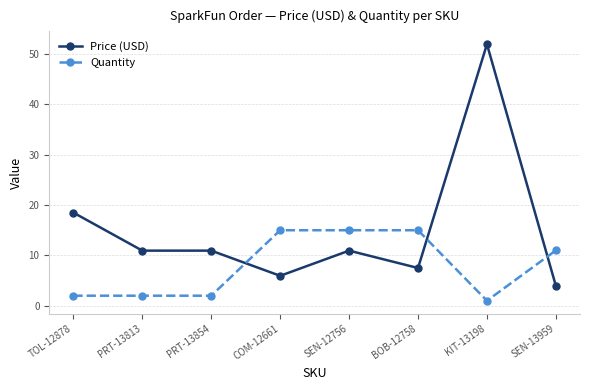

What is the difference between the maximum and minimum values in the Quantity series?

14.0